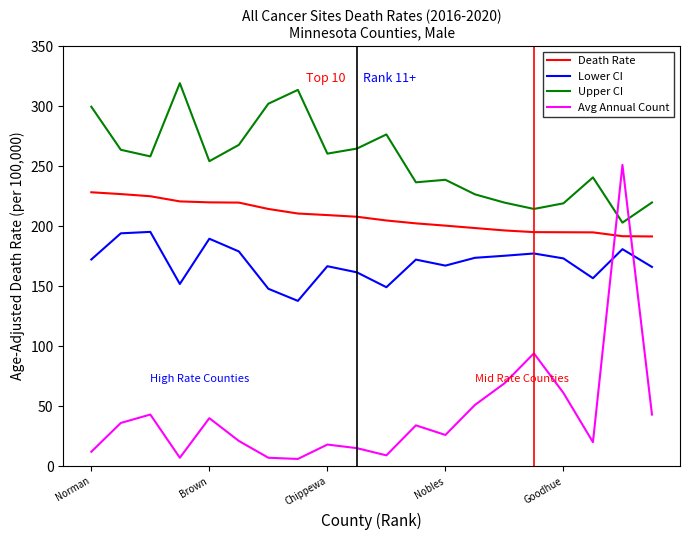

Which series has the widest spread of values?

Avg Annual Count